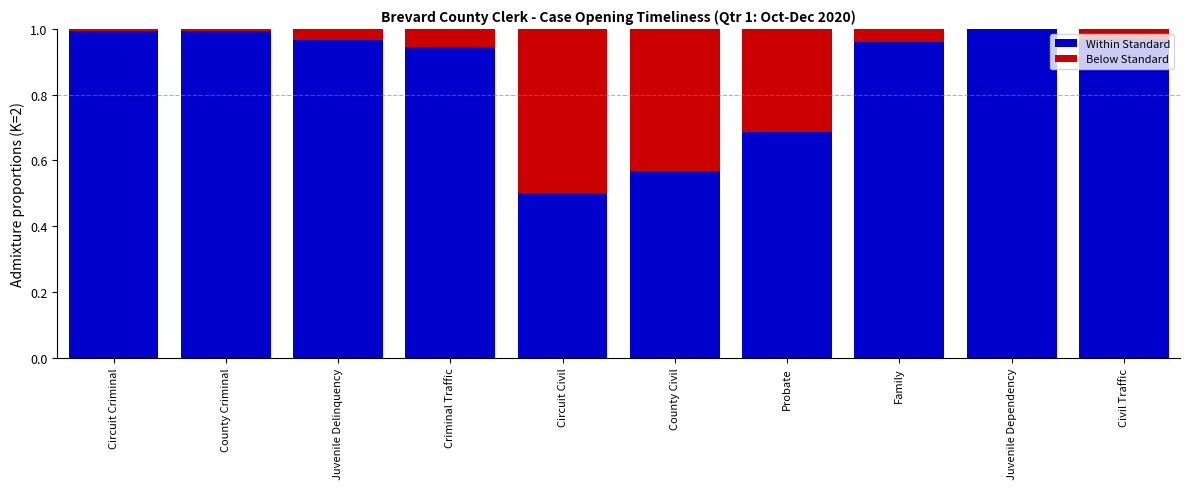

The Within Standard series shows 0.5 at Circuit Criminal. True or false?

False